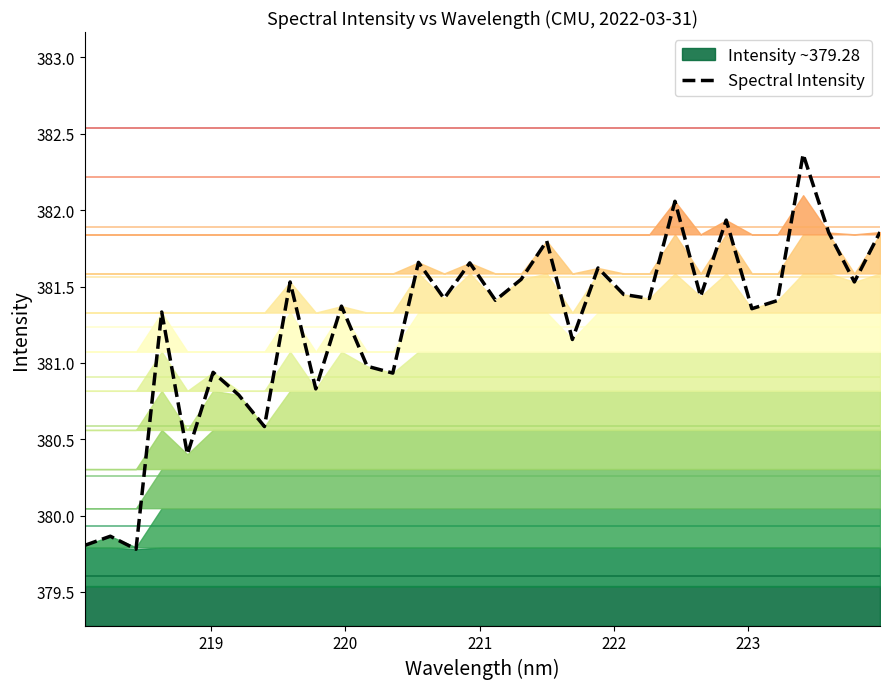

How many data points are less than 381?

10